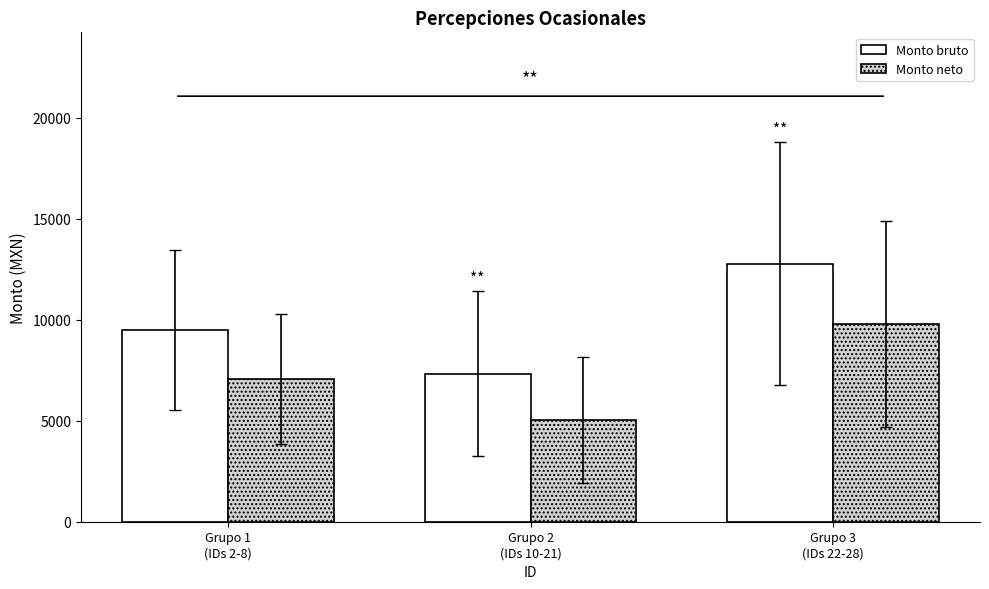

What is the difference between the Monto neto values at Grupo 2
(IDs 10-21) and Grupo 3
(IDs 22-28)?

4744.9